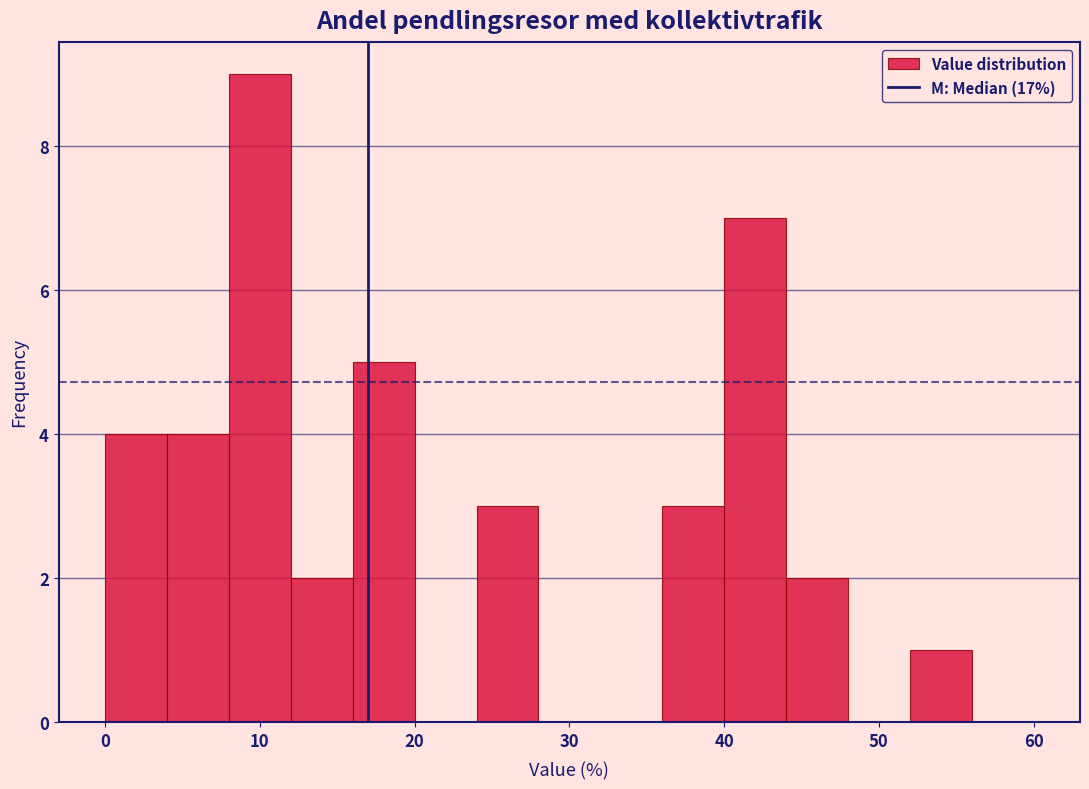

Reading left to right, list every bar in this chart as the range it spans on the x-axis followed by its height. The values are not printed on the chart, so give them approximately, as read against the axis.

0 to 4: 4
4 to 8: 4
8 to 12: 9
12 to 16: 2
16 to 20: 5
20 to 24: 0
24 to 28: 3
28 to 32: 0
32 to 36: 0
36 to 40: 3
40 to 44: 7
44 to 48: 2
48 to 52: 0
52 to 56: 1
56 to 60: 0